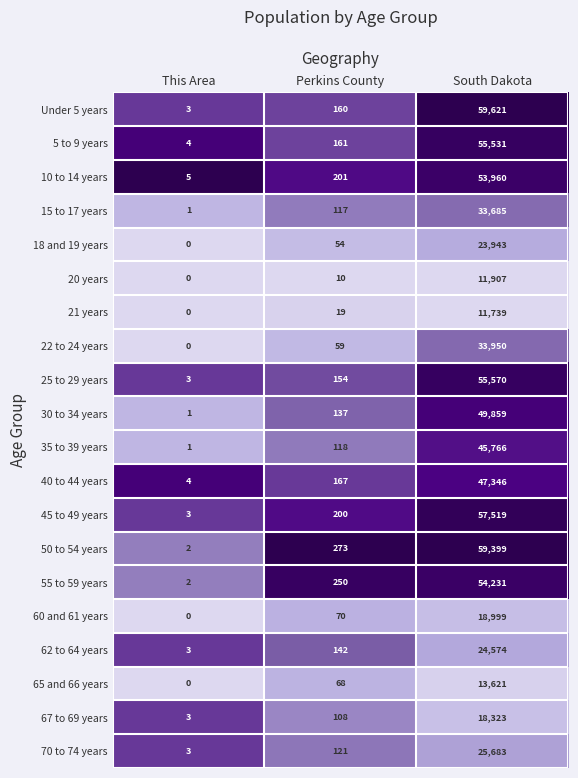

Is it true that 70 to 74 years equals 25683 at South Dakota?

True